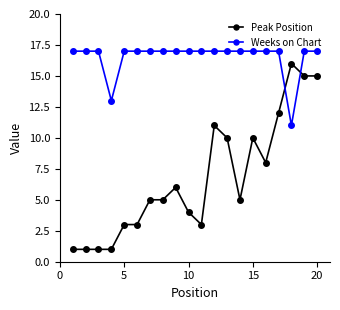

Rank the series by their maximum value, from lowest to highest.

Peak Position, Weeks on Chart